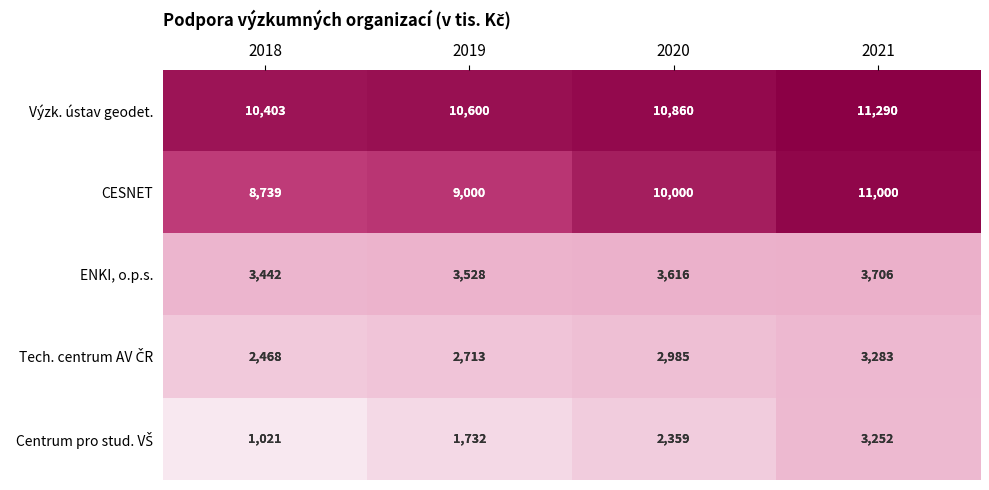

Between 2019 and 2021, which series saw the biggest shift?

CESNET